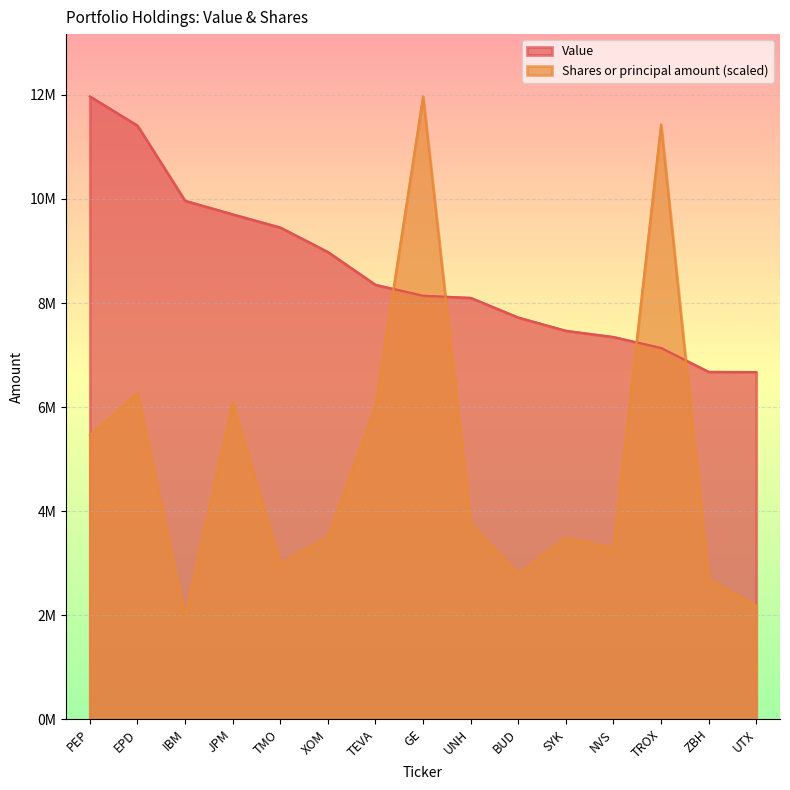

What position from the right is NVS?

4